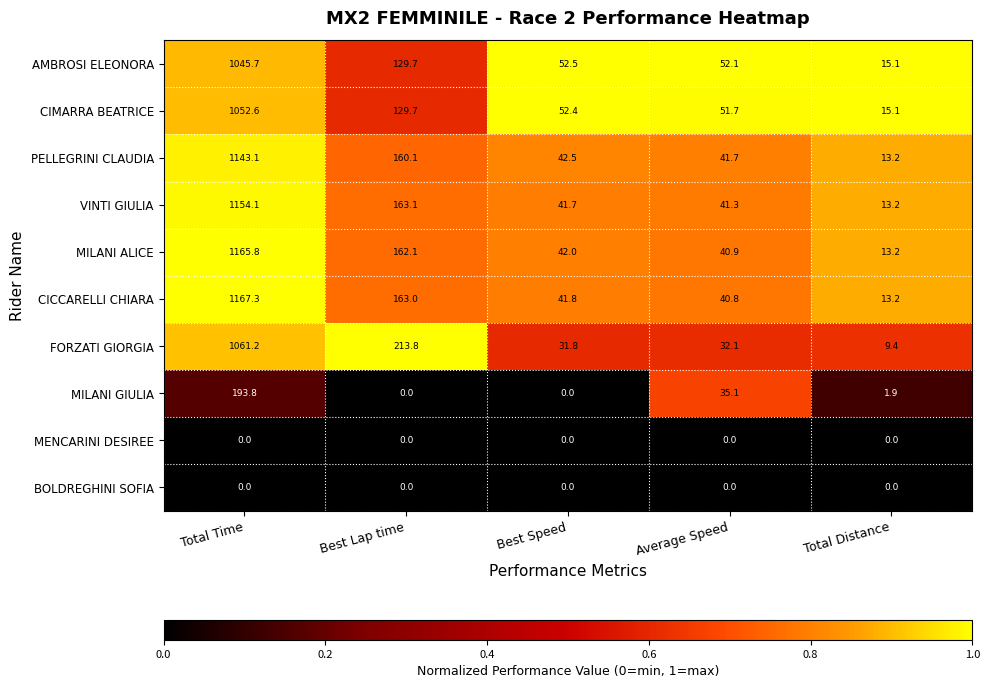

What value does the CIMARRA BEATRICE series have at Total Time?

1052.6